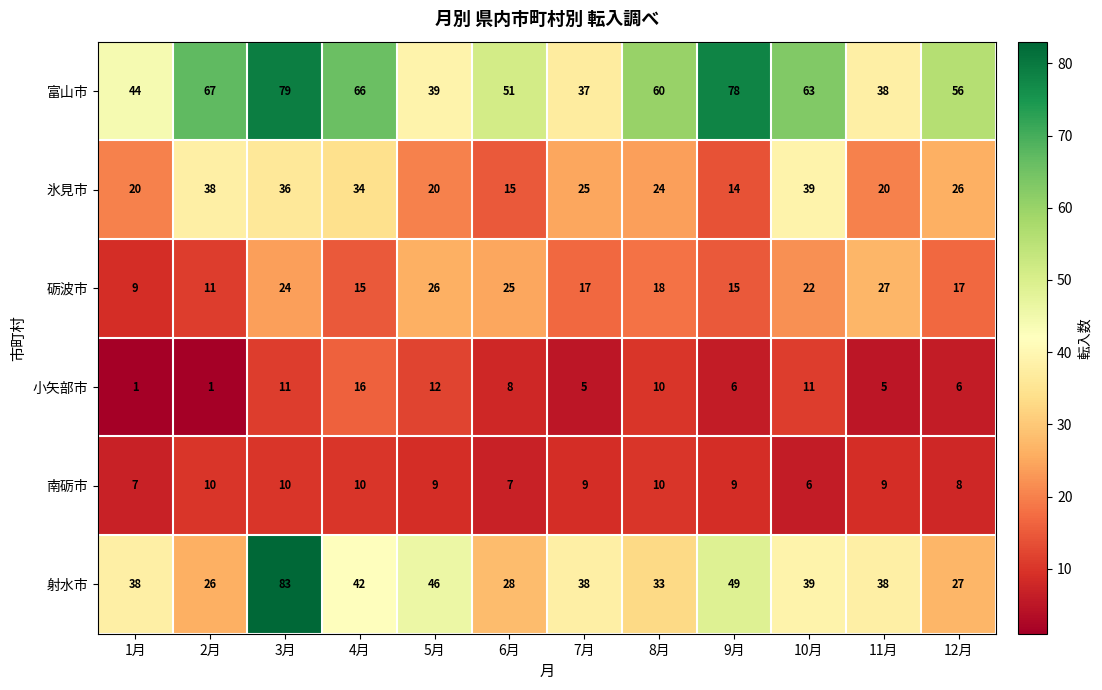

Is it true that 射水市 equals 14 at 2月?

False